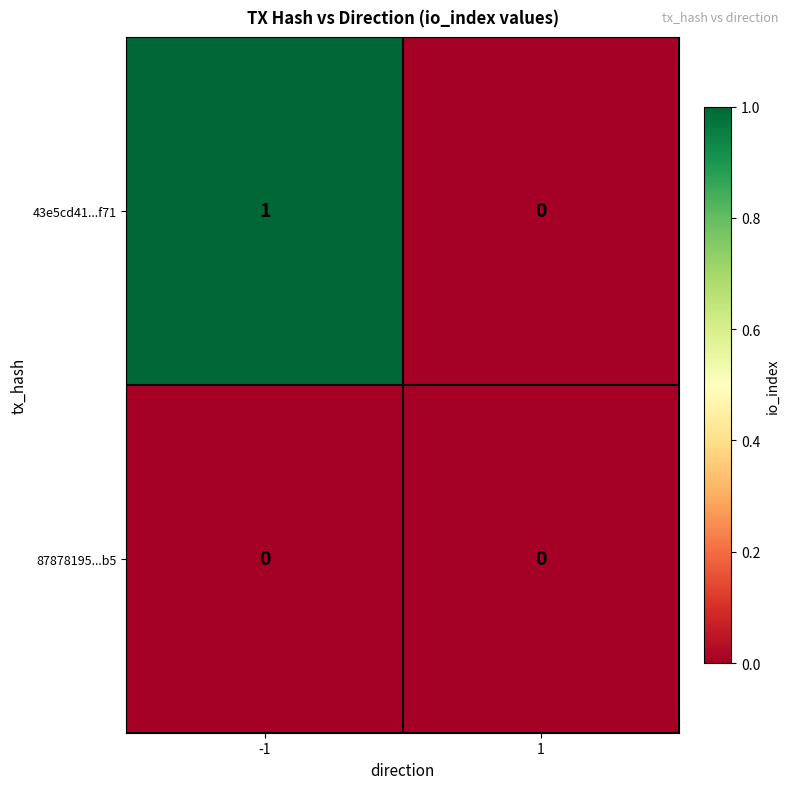

Reading left to right, list all the values displayed in this chart.

43e5cd41...f71: -1=1	1=0
87878195...b5: -1=0	1=0